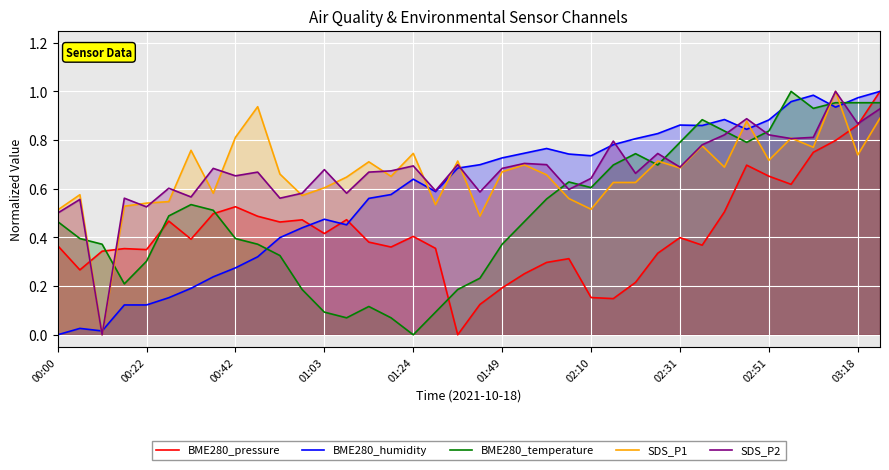

What is the sum of all BME280_temperature values?

19.1